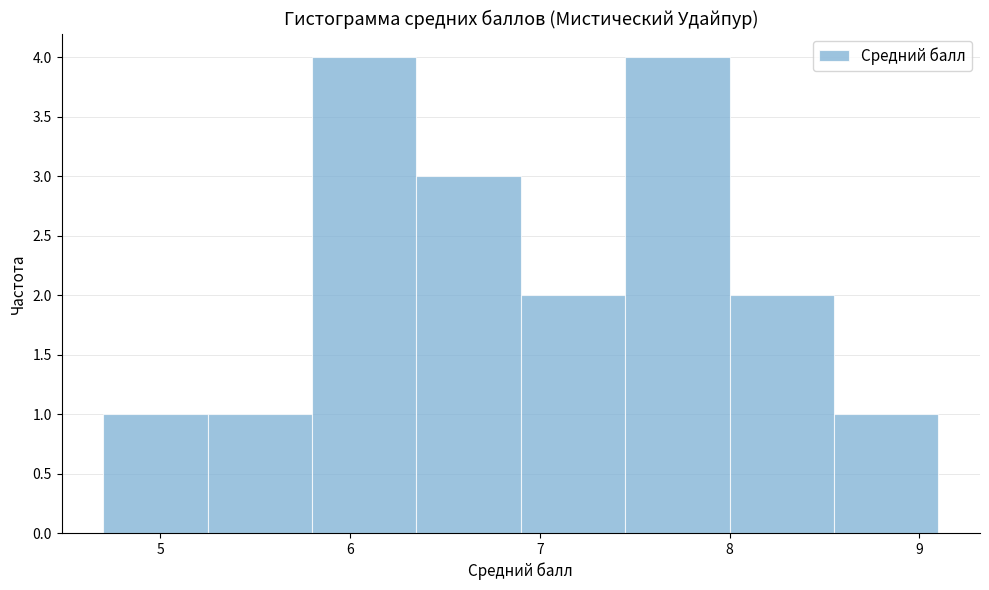

What is the height of the bar covering 5.80 to 6.35 on the x-axis? Neither the bar edges nor the heights are printed on the chart, so give them approximately, as read against the axes.

4